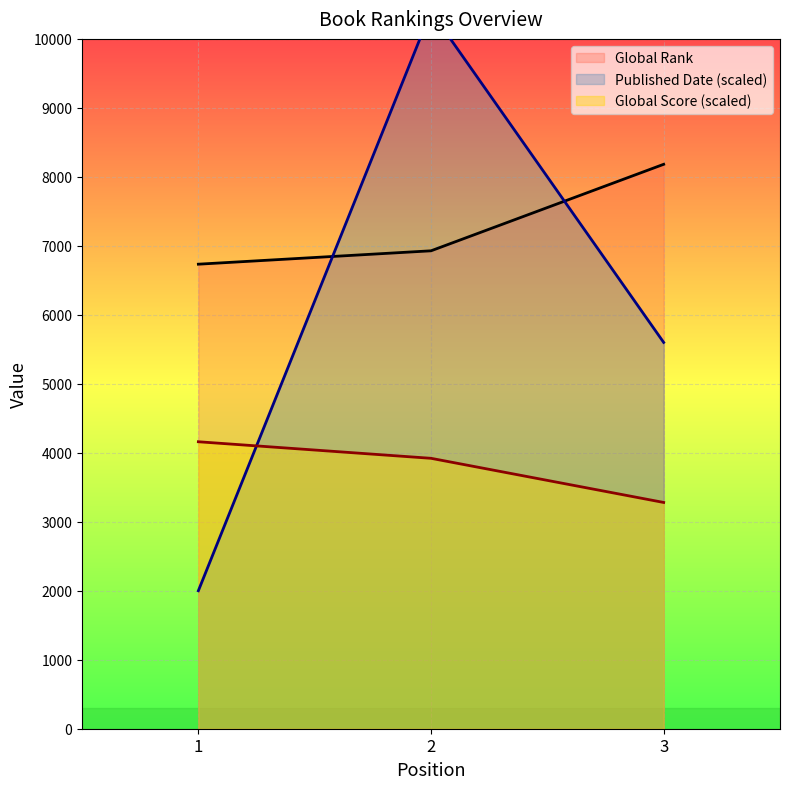

What is the greatest value displayed?

10400